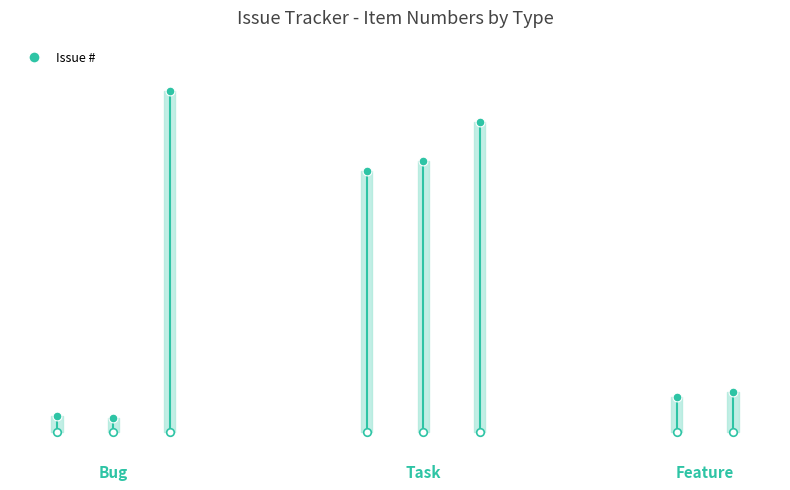

What is the change in value from 1 to 5?

-1906